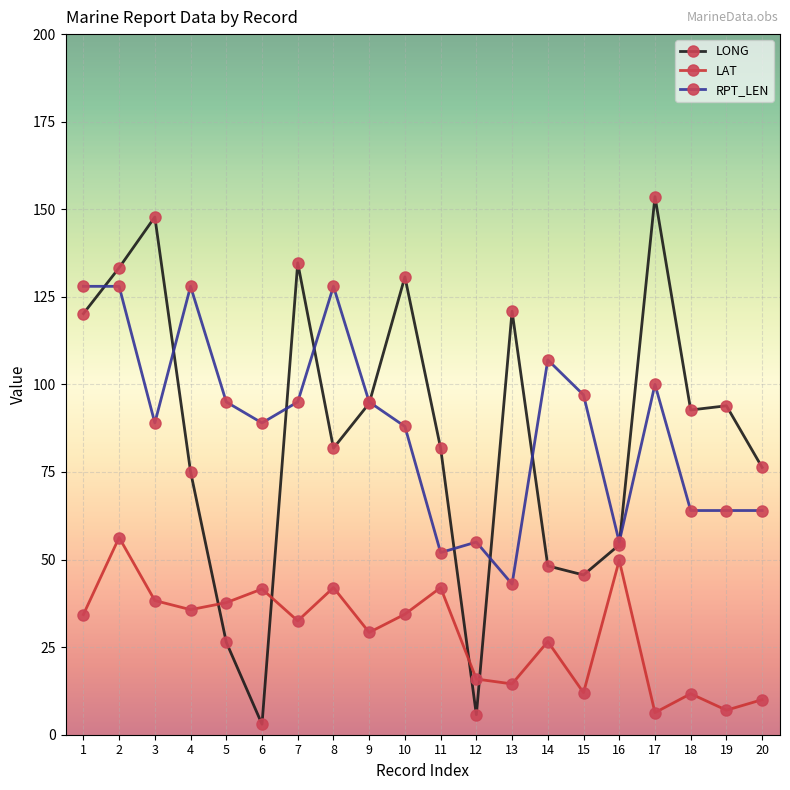

Where does the LONG series first go above 92?

1